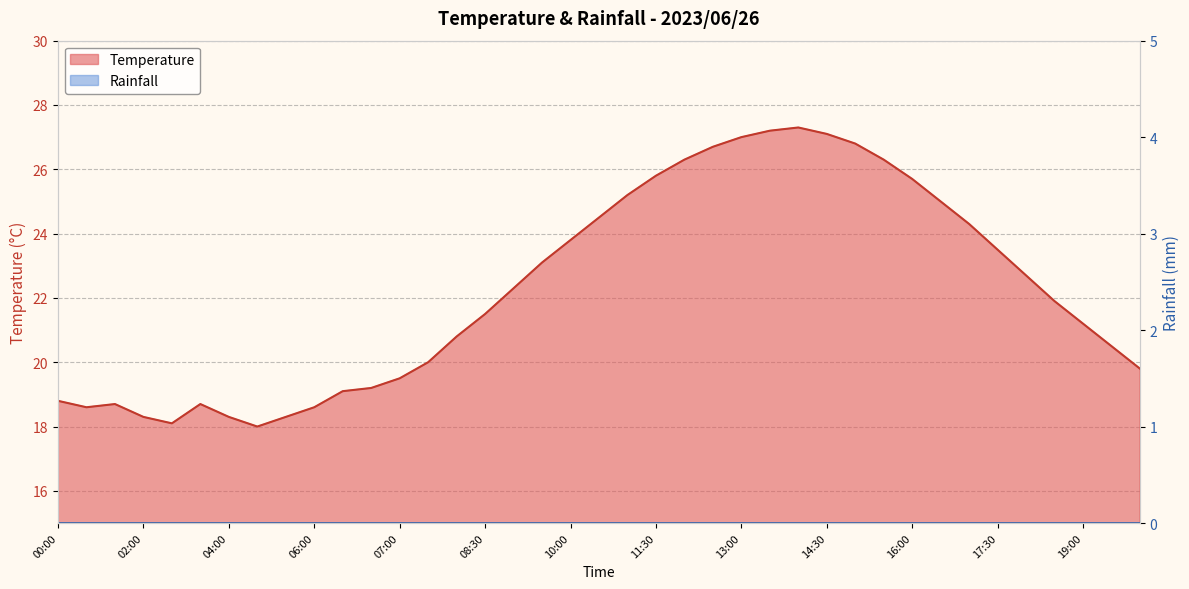

What is the smallest value displayed?

18.0